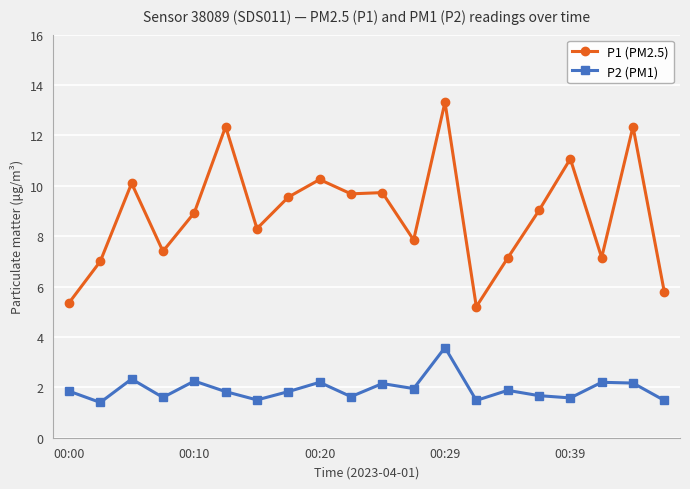

At how many categories does at least one series exceed 12?

3